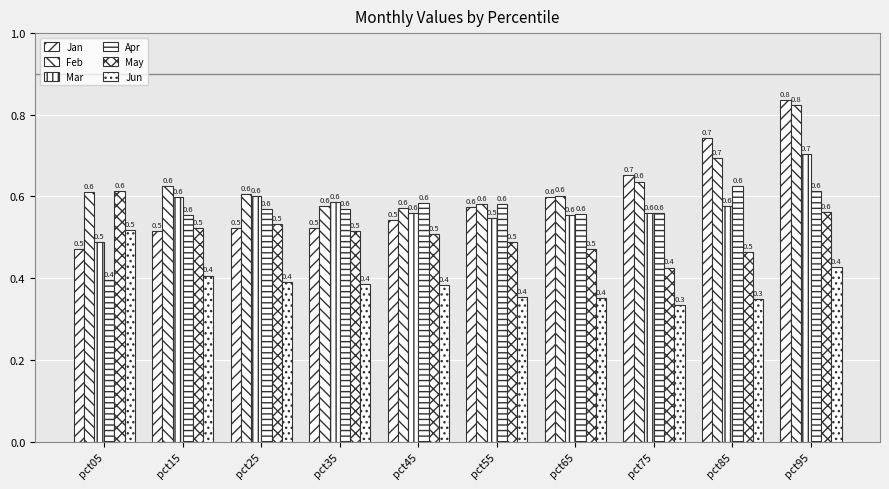

How many distinct data groups are displayed?

6